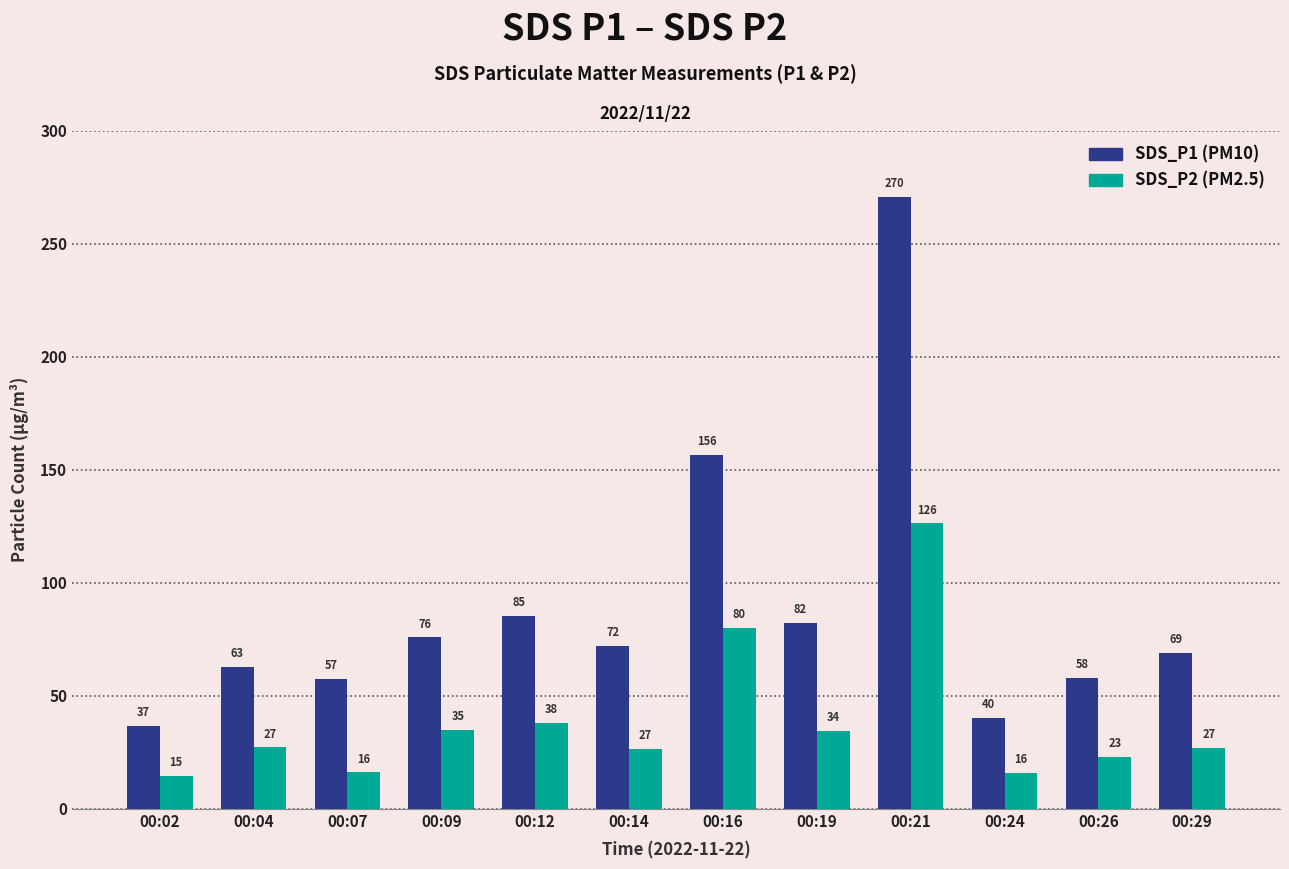

What is the maximum value shown in the chart?

270.5